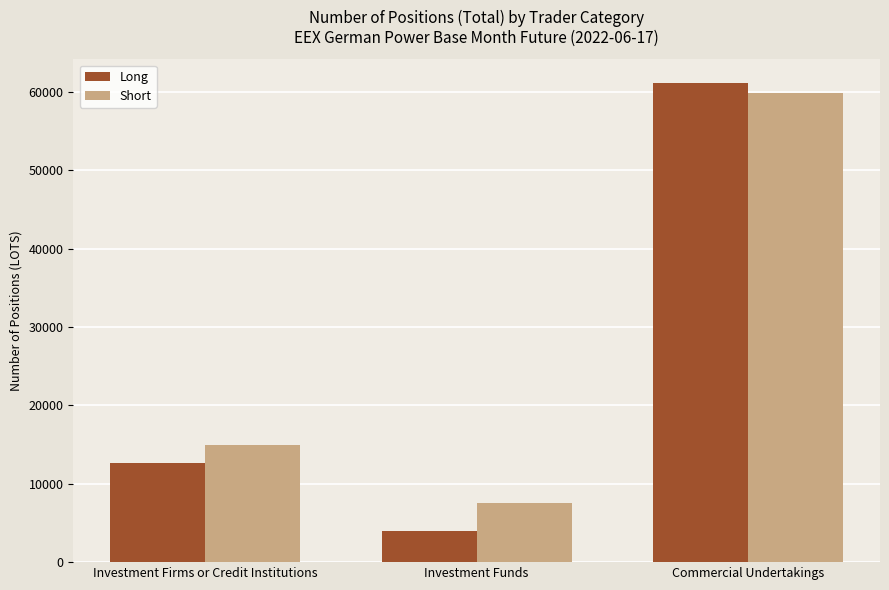

How many bars are there in each group?

2